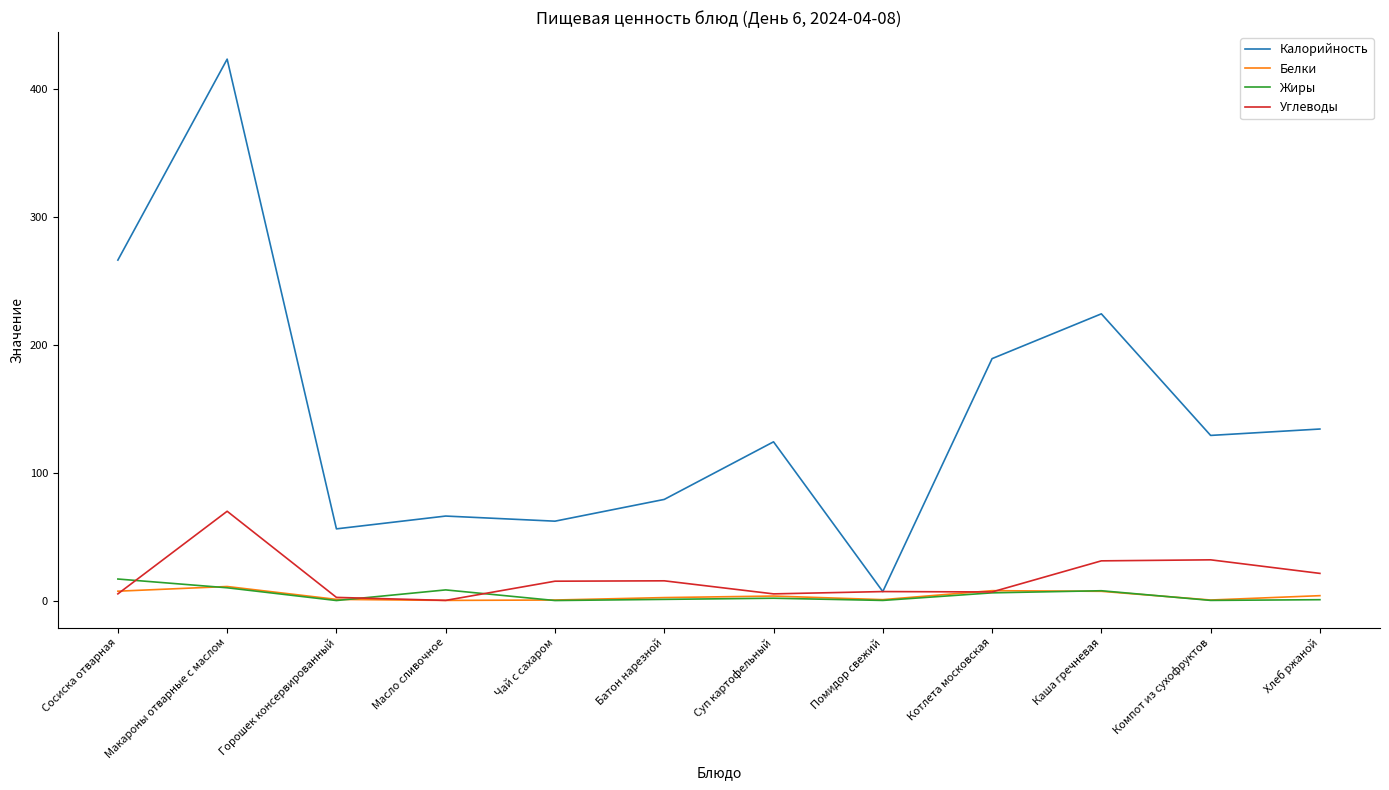

Rank the series by their maximum value, from highest to lowest.

Калорийность, Углеводы, Жиры, Белки